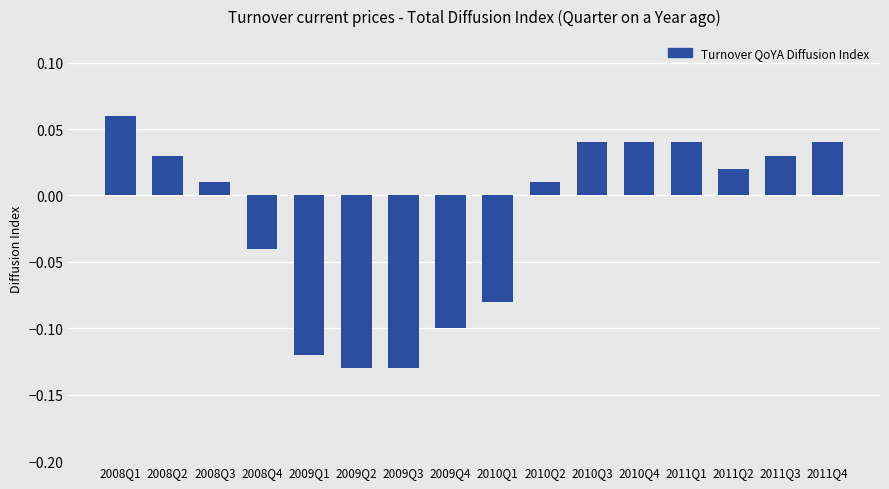

How many values are below zero?

6